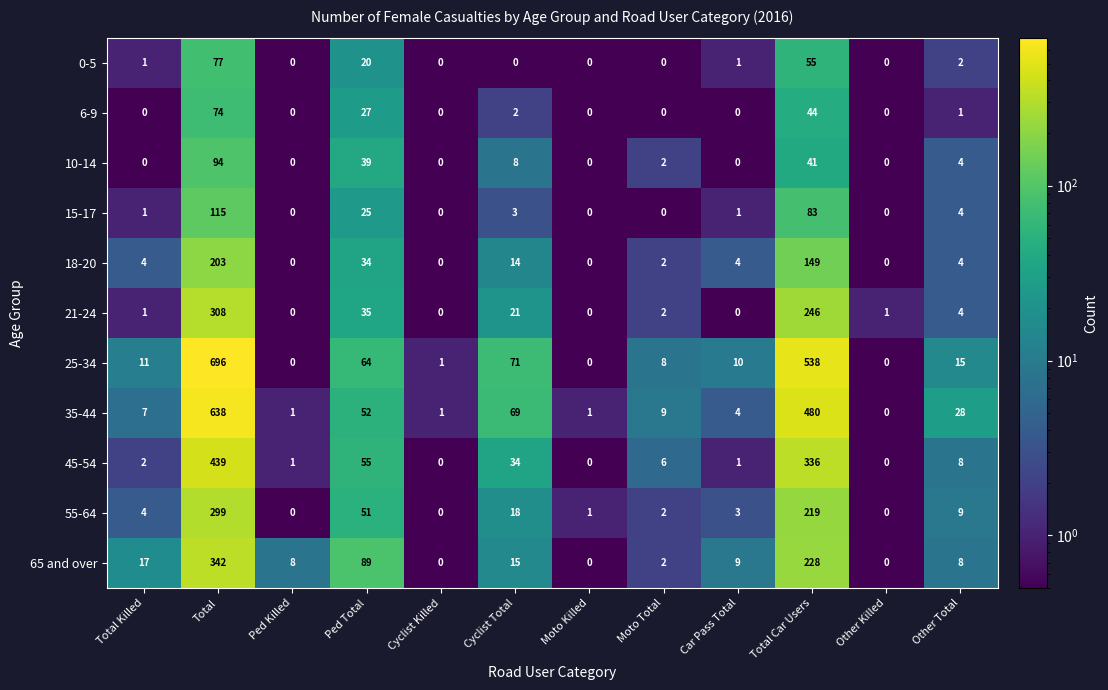

At which category is the sum across all series the highest?

Total